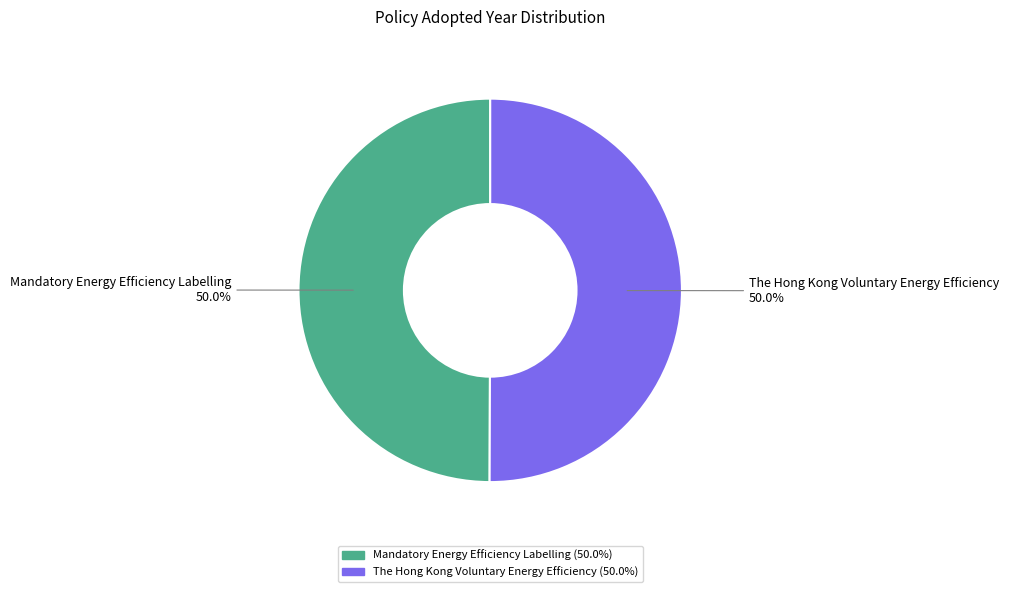

To the nearest percent, what portion does Mandatory Energy Efficiency Labelling represent?

50%